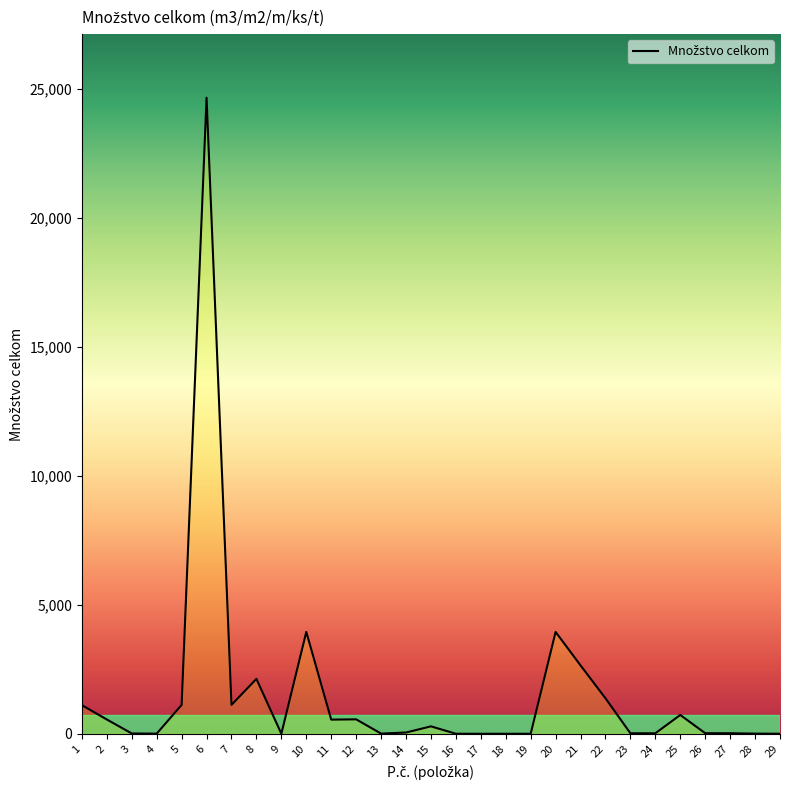

What is the maximum value shown in the chart?

24660.5